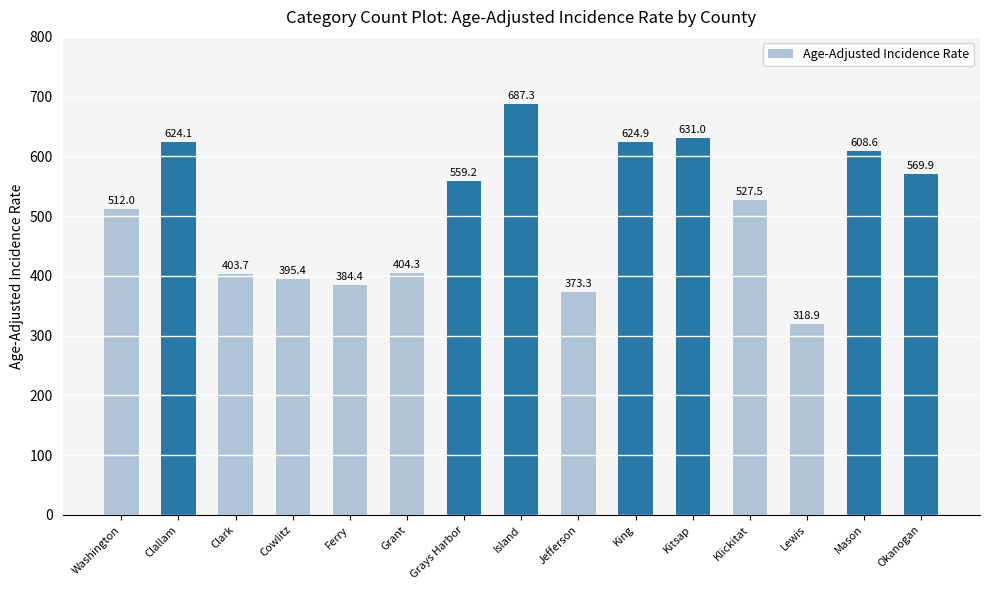

Reading right to left, list all the values displayed in this chart.

569.9	608.6	318.9	527.5	631.0	624.9	373.3	687.3	559.2	404.3	384.4	395.4	403.7	624.1	512.0